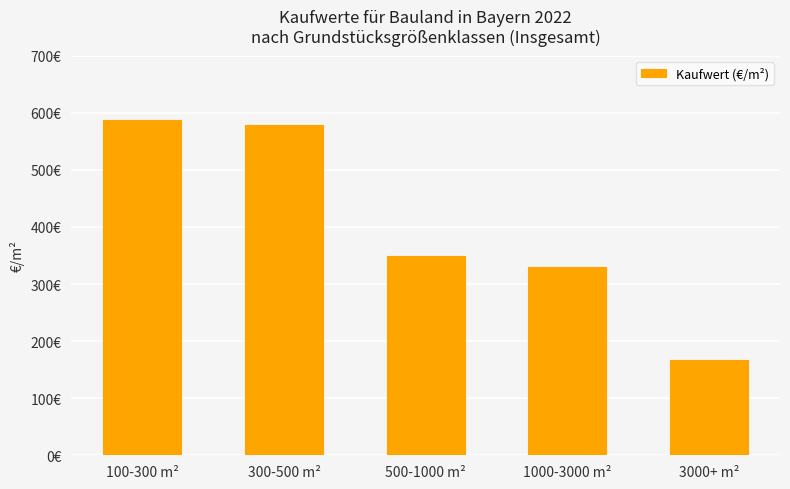

Does the chart contain any negative values?

No